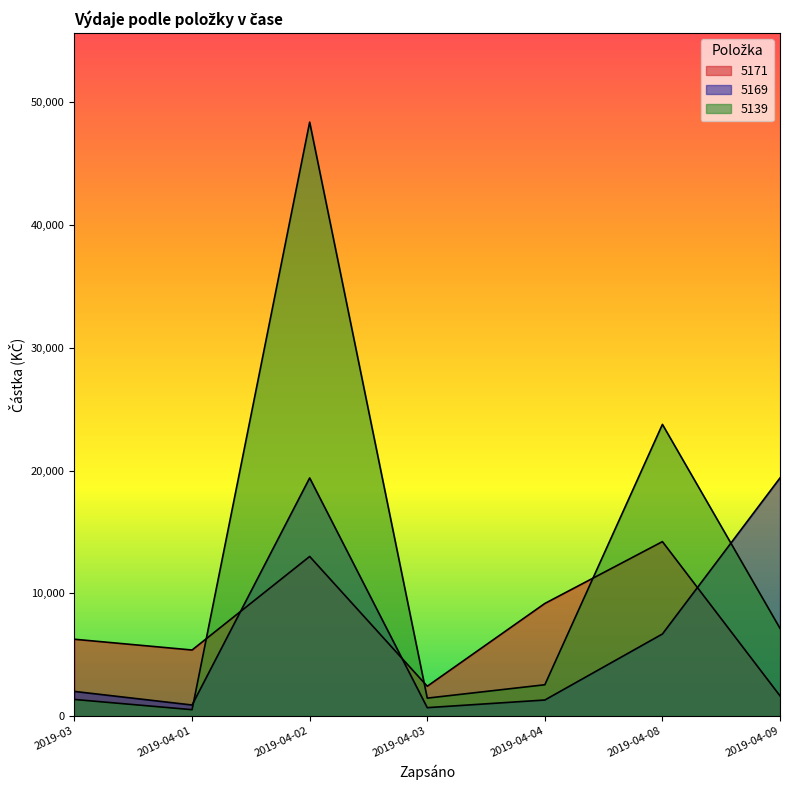

Which has a higher value, 2019-04-08 or 2019-04-01?

2019-04-08